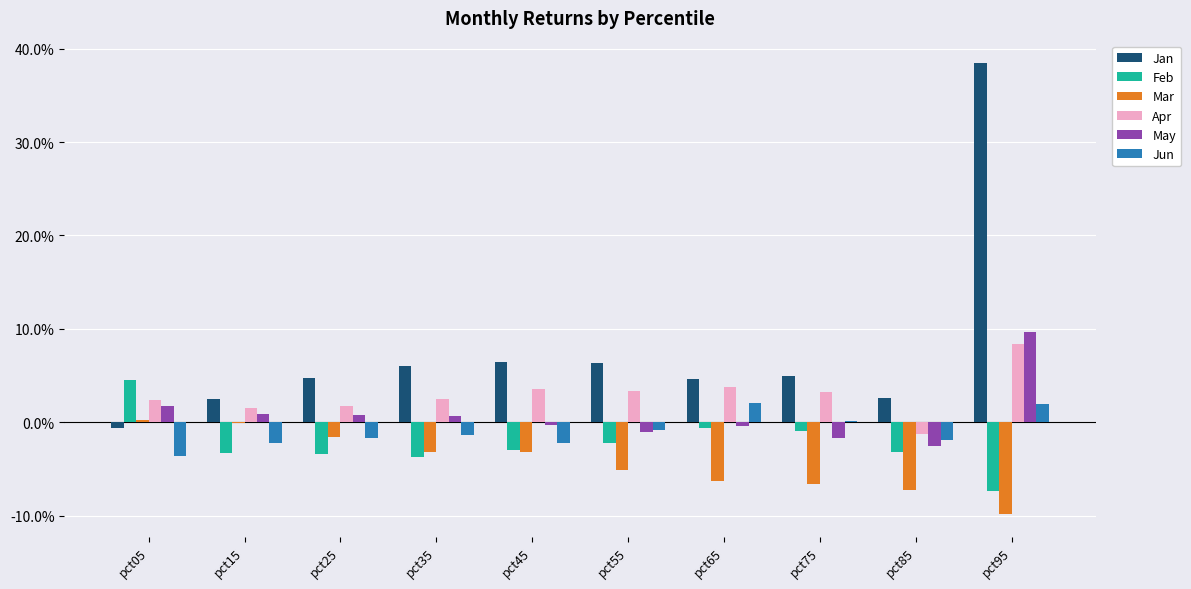

Does the chart contain stacked bars?

No